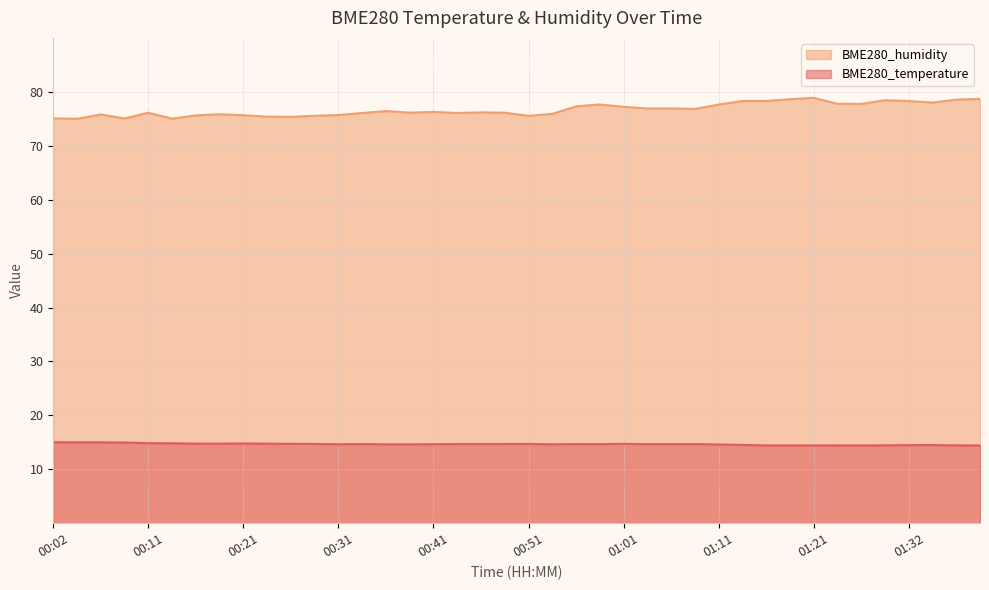

What is the highest value of the BME280_humidity series?

78.9